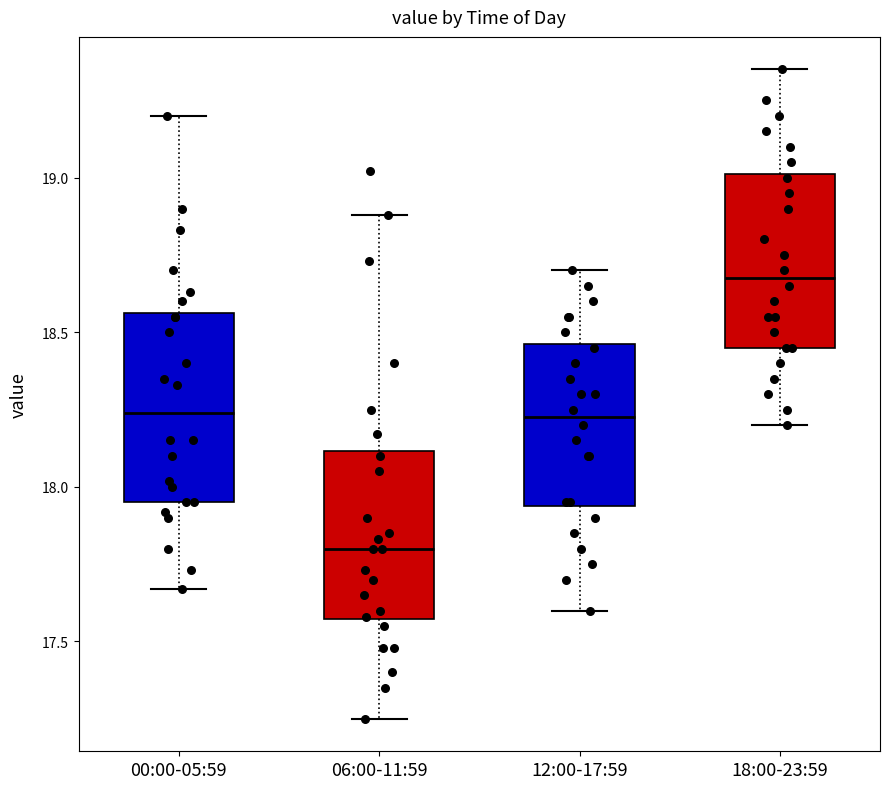

Reading left to right, read every box against the y-axis: the position of its median line, the range the box covers, and the ends of its whiskers. The values are not printed on the chart, so give them approximately, as read against the axis.

00:00-05:59: median 18.25, box 17.95 to 18.55, whiskers 17.65 to 19.20
06:00-11:59: median 17.80, box 17.55 to 18.10, whiskers 17.25 to 18.90
12:00-17:59: median 18.25, box 17.95 to 18.45, whiskers 17.60 to 18.70
18:00-23:59: median 18.70, box 18.45 to 19.00, whiskers 18.20 to 19.35